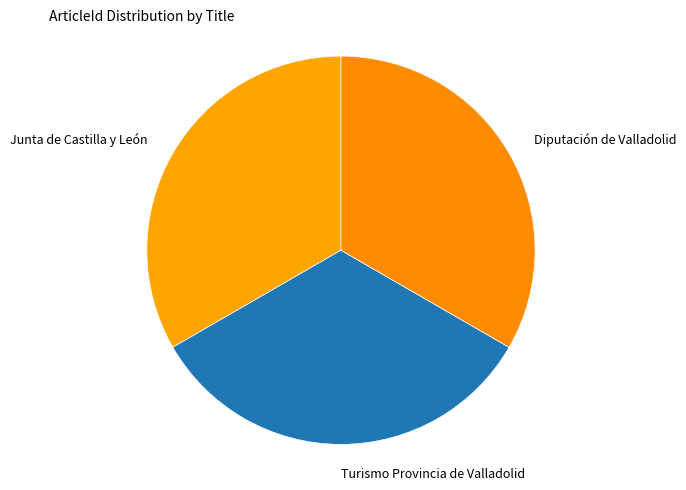

How many slices are in this pie chart?

3